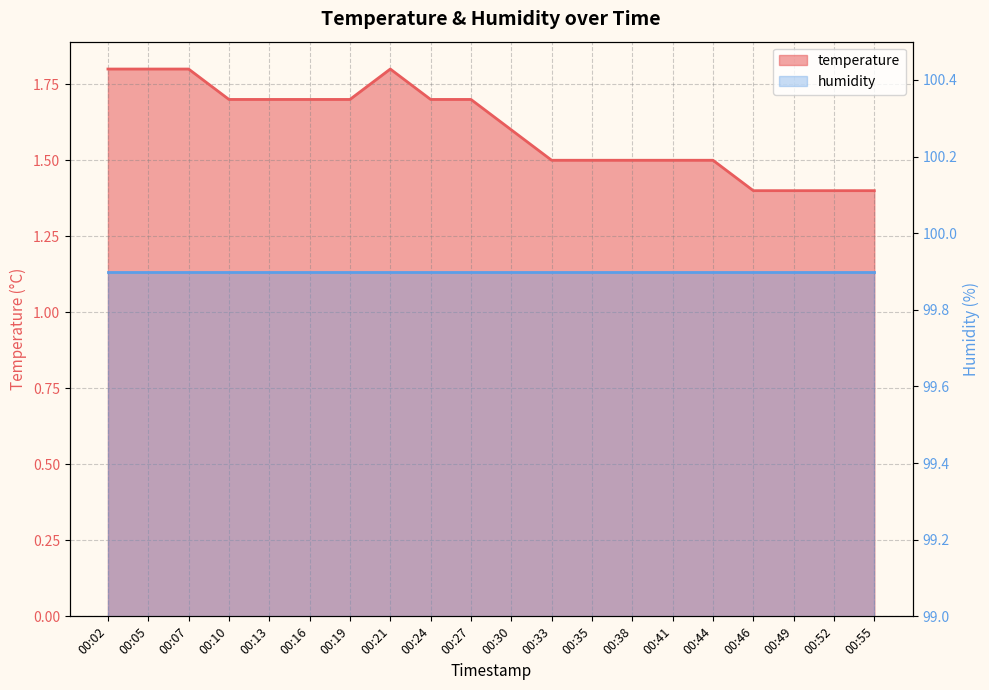

What is the maximum value shown in the chart?

1.8